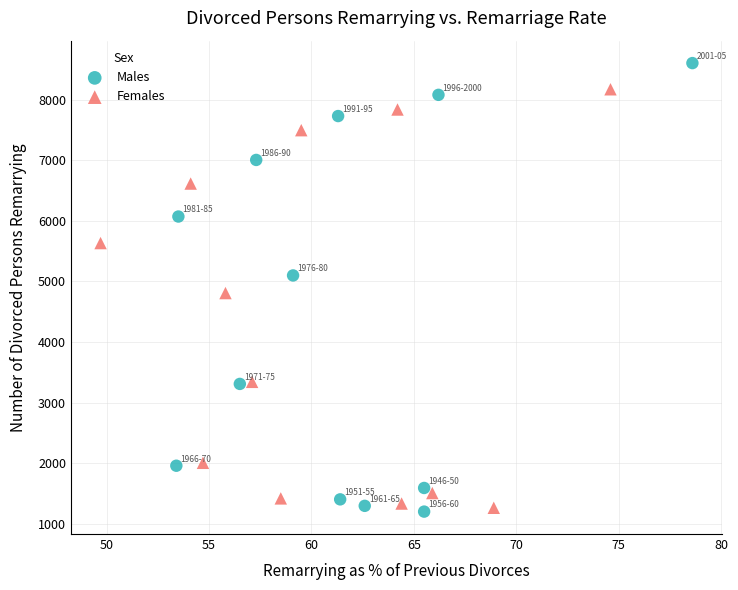

Which series has the largest Y range (max minus min)?

Males